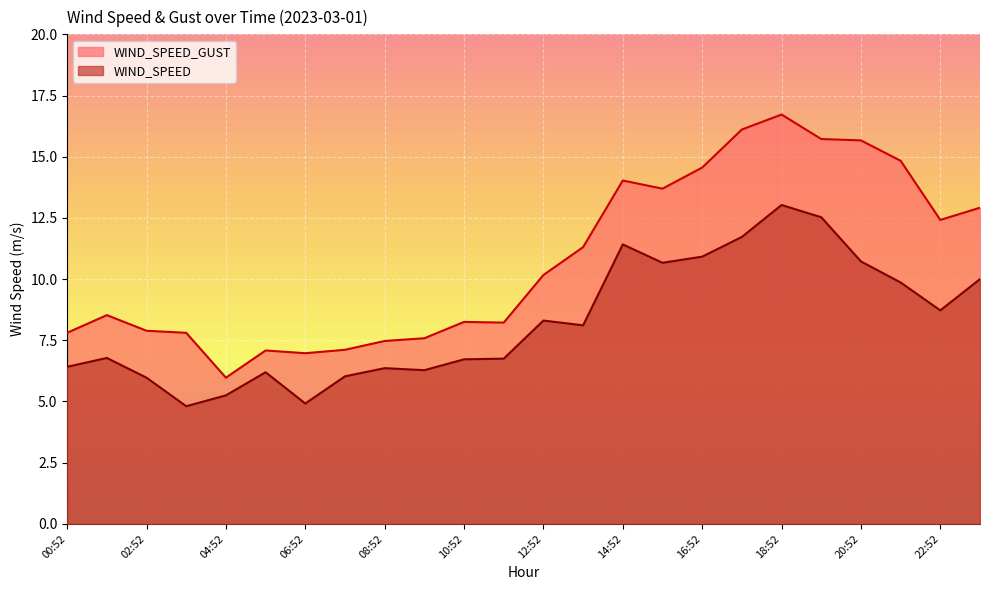

True or false: WIND_SPEED and WIND_SPEED_GUST cross at least once.

False